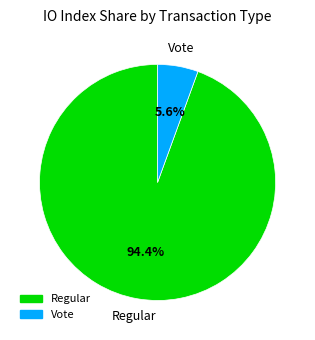

Is there a majority slice in this chart?

Yes